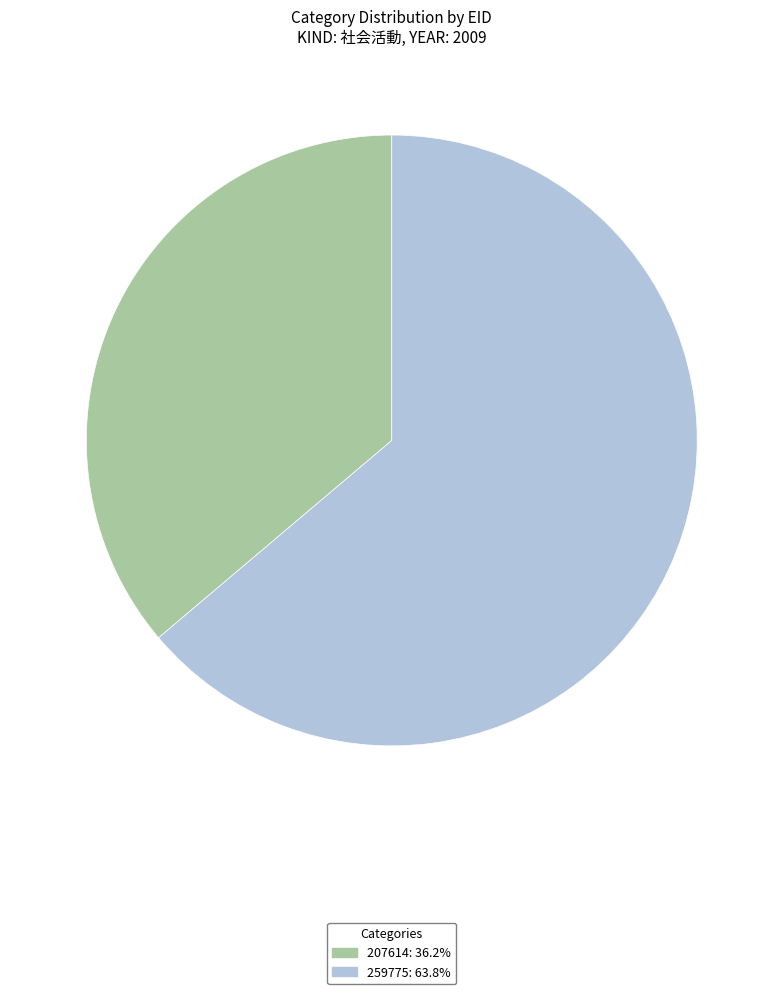

What is the ratio of the value at 207614 to the value at 259775?

0.6